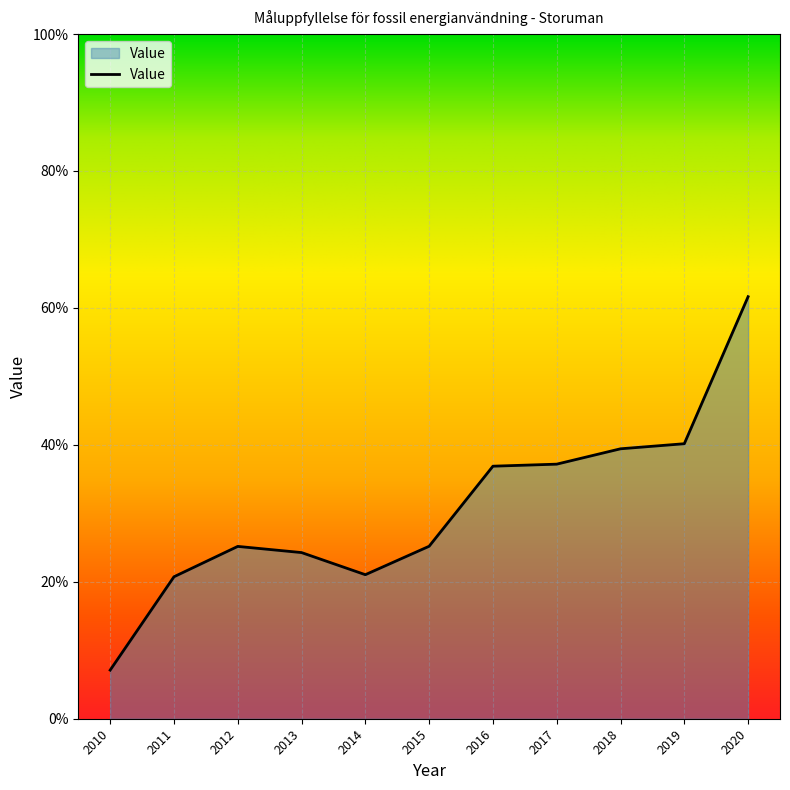

What is the maximum value shown in the chart?

61.6